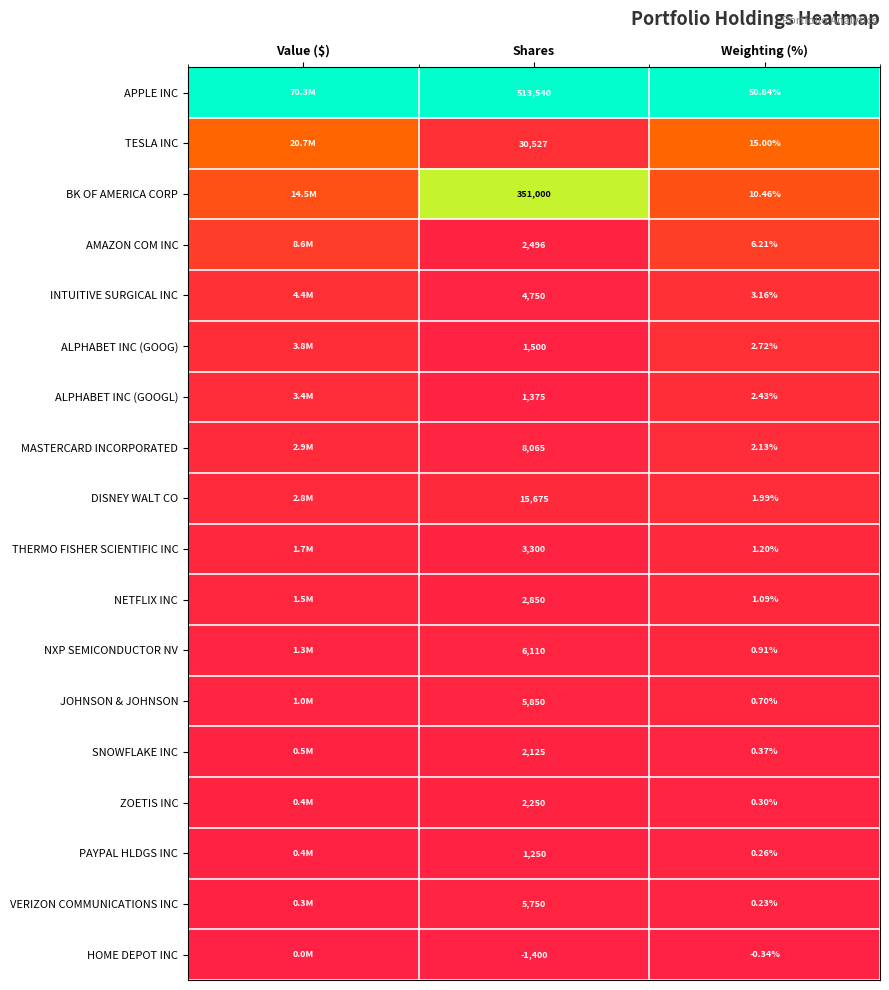

Rank the series at Shares from highest to lowest value.

APPLE INC, BK OF AMERICA CORP, TESLA INC, DISNEY WALT CO, MASTERCARD INCORPORATED, NXP SEMICONDUCTOR NV, JOHNSON & JOHNSON, VERIZON COMMUNICATIONS INC, INTUITIVE SURGICAL INC, THERMO FISHER SCIENTIFIC INC, NETFLIX INC, AMAZON COM INC, ZOETIS INC, SNOWFLAKE INC, ALPHABET INC (GOOG), ALPHABET INC (GOOGL), PAYPAL HLDGS INC, HOME DEPOT INC